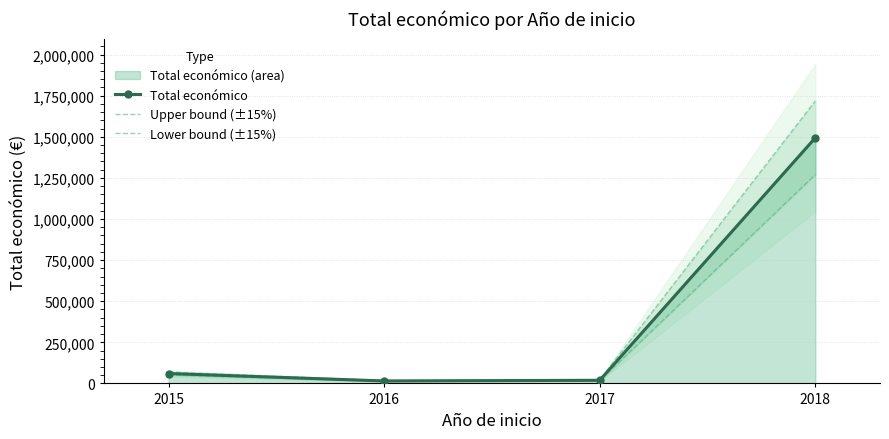

What is the maximum value shown in the chart?

1717687.1